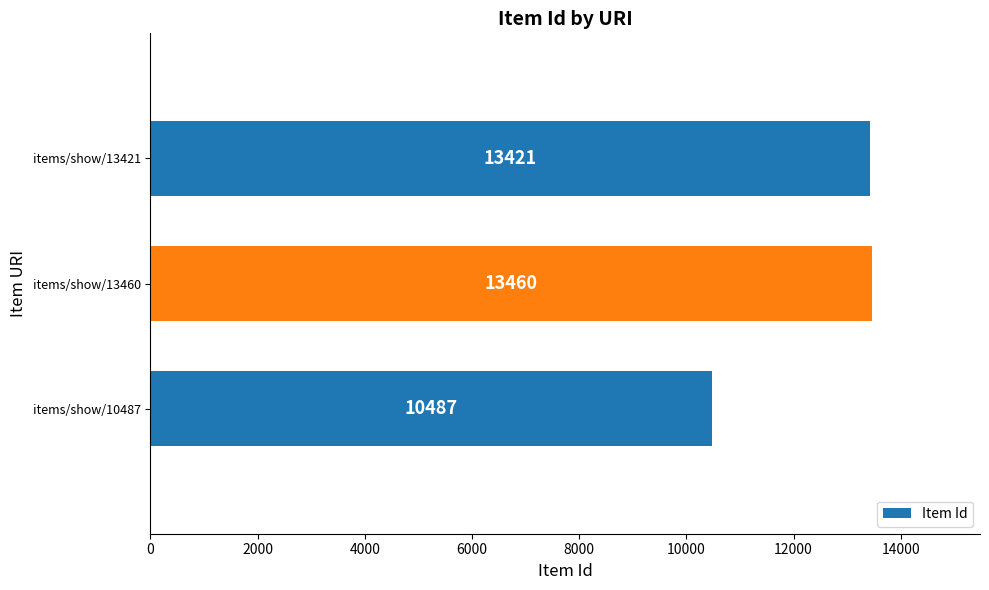

Reading bottom to top, list all the values displayed in this chart.

items/show/10487=10487	items/show/13460=13460	items/show/13421=13421